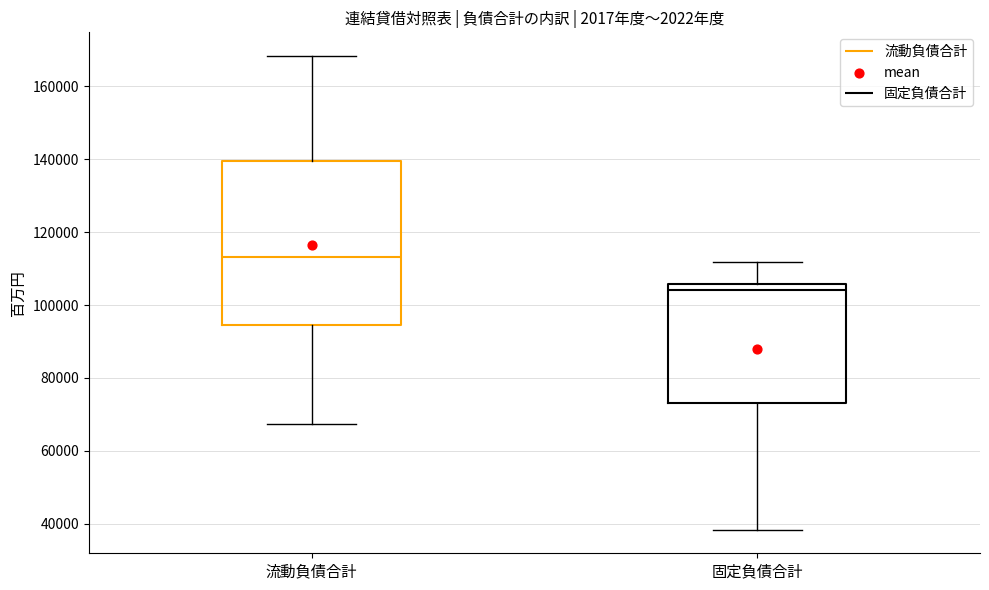

Which box's median line is the highest?

流動負債合計